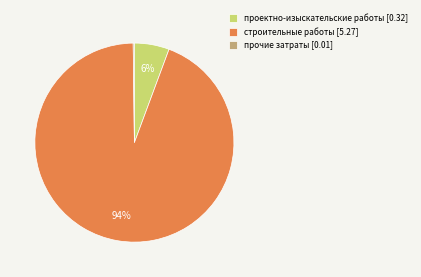

Does проектно-изыскательские работы [0.32] account for over 50% of the chart?

No